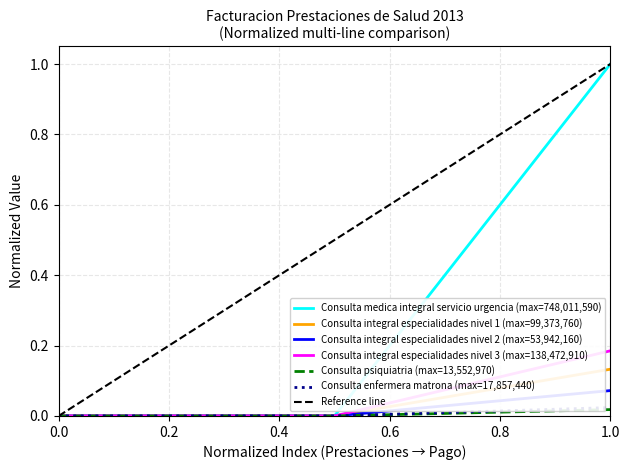

Is it true that Consulta integral especialidades nivel 1 (max=99,373,760) equals 0.0 at 0.0?

True